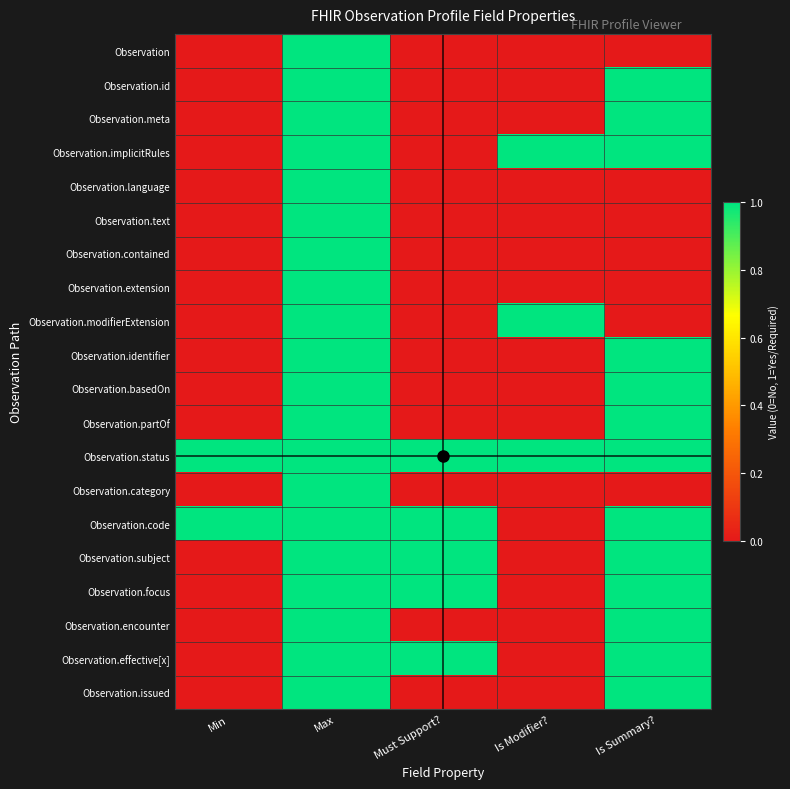

Reading left to right, what are all the values shown in this chart?

Observation: Min=0	Max=1	Must Support?=0	Is Modifier?=0	Is Summary?=0
Observation.id: Min=0	Max=1	Must Support?=0	Is Modifier?=0	Is Summary?=1
Observation.meta: Min=0	Max=1	Must Support?=0	Is Modifier?=0	Is Summary?=1
Observation.implicitRules: Min=0	Max=1	Must Support?=0	Is Modifier?=1	Is Summary?=1
Observation.language: Min=0	Max=1	Must Support?=0	Is Modifier?=0	Is Summary?=0
Observation.text: Min=0	Max=1	Must Support?=0	Is Modifier?=0	Is Summary?=0
Observation.contained: Min=0	Max=1	Must Support?=0	Is Modifier?=0	Is Summary?=0
Observation.extension: Min=0	Max=1	Must Support?=0	Is Modifier?=0	Is Summary?=0
Observation.modifierExtension: Min=0	Max=1	Must Support?=0	Is Modifier?=1	Is Summary?=0
Observation.identifier: Min=0	Max=1	Must Support?=0	Is Modifier?=0	Is Summary?=1
Observation.basedOn: Min=0	Max=1	Must Support?=0	Is Modifier?=0	Is Summary?=1
Observation.partOf: Min=0	Max=1	Must Support?=0	Is Modifier?=0	Is Summary?=1
Observation.status: Min=1	Max=1	Must Support?=1	Is Modifier?=1	Is Summary?=1
Observation.category: Min=0	Max=1	Must Support?=0	Is Modifier?=0	Is Summary?=0
Observation.code: Min=1	Max=1	Must Support?=1	Is Modifier?=0	Is Summary?=1
Observation.subject: Min=0	Max=1	Must Support?=1	Is Modifier?=0	Is Summary?=1
Observation.focus: Min=0	Max=1	Must Support?=1	Is Modifier?=0	Is Summary?=1
Observation.encounter: Min=0	Max=1	Must Support?=0	Is Modifier?=0	Is Summary?=1
Observation.effective[x]: Min=0	Max=1	Must Support?=1	Is Modifier?=0	Is Summary?=1
Observation.issued: Min=0	Max=1	Must Support?=0	Is Modifier?=0	Is Summary?=1